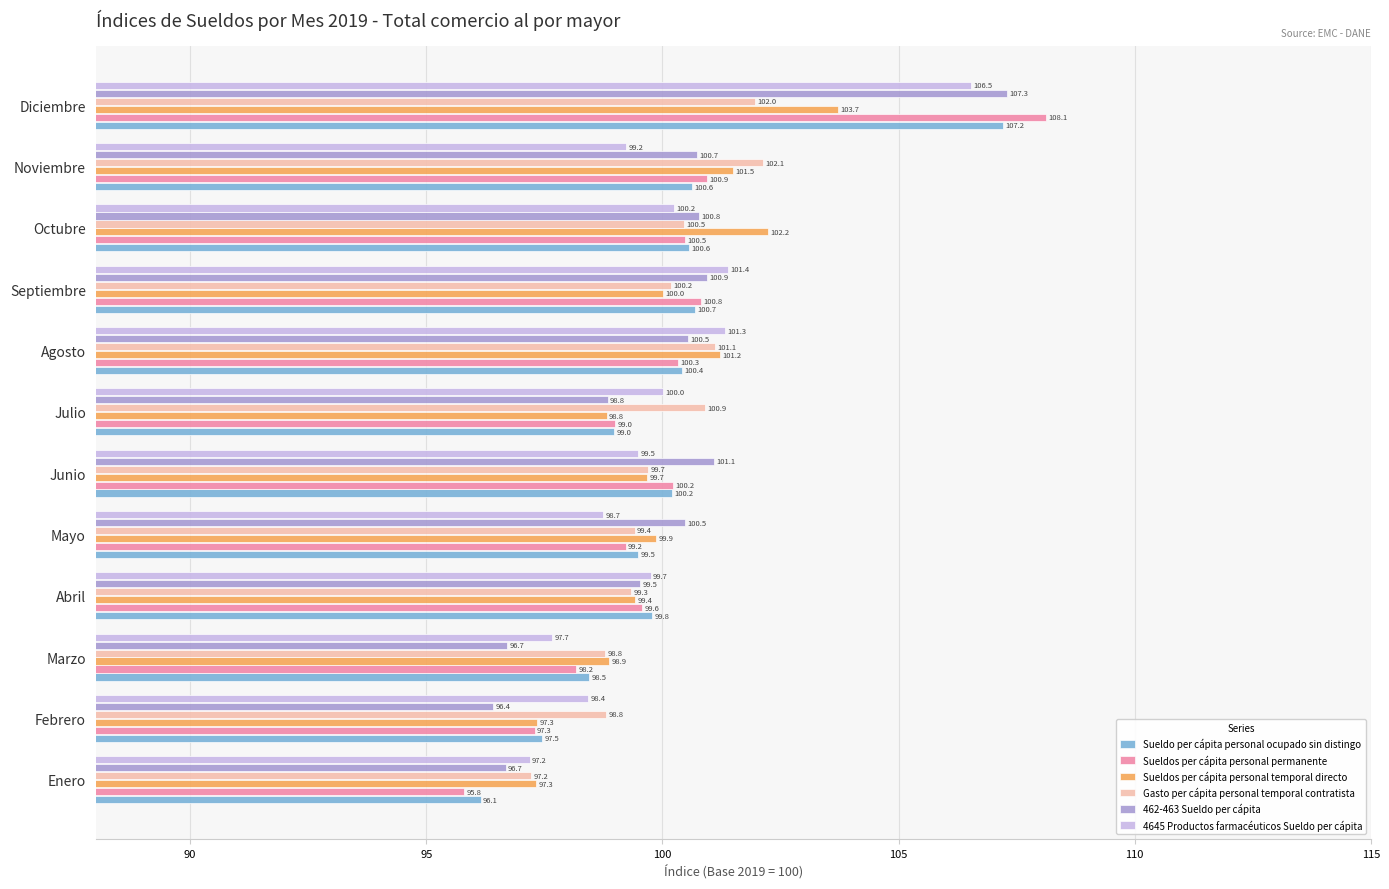

List the series in order of their peak value, lowest first.

Gasto per cápita personal temporal contratista, Sueldos per cápita personal temporal directo, 4645 Productos farmacéuticos Sueldo per cápita, Sueldo per cápita personal ocupado sin distingo, 462-463 Sueldo per cápita, Sueldos per cápita personal permanente